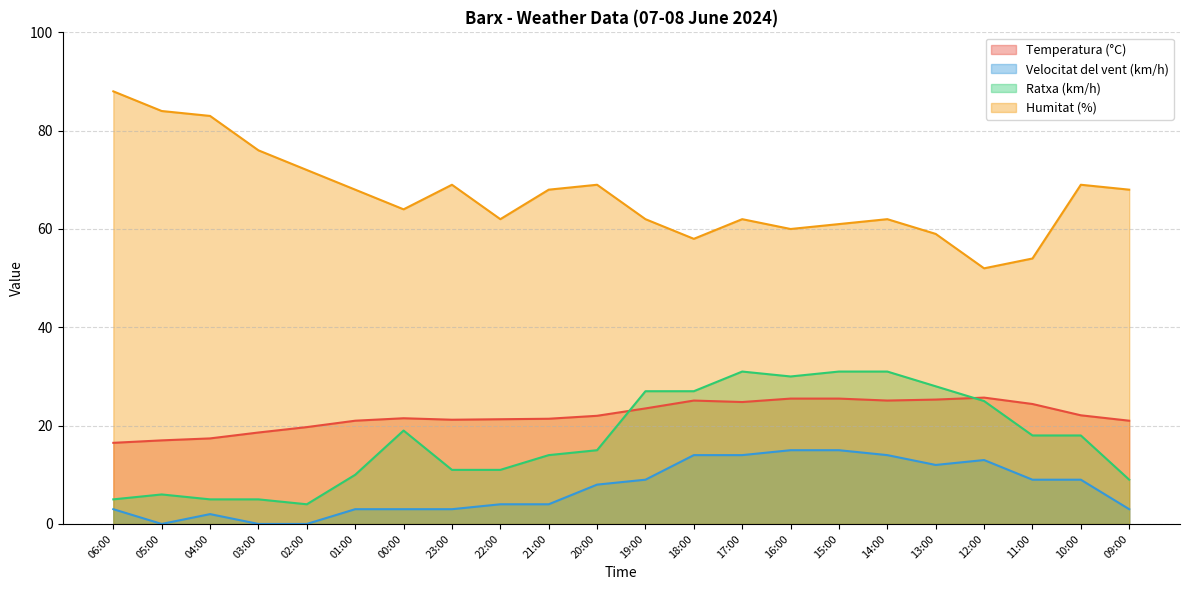

What is the spread (max minus min) of values at 19:00?

53.0